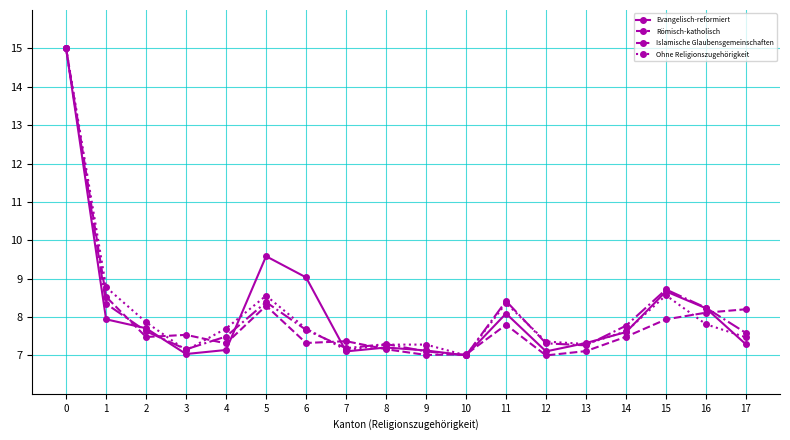

What is the average value of the Ohne Religionszugehörigkeit series?

8.1